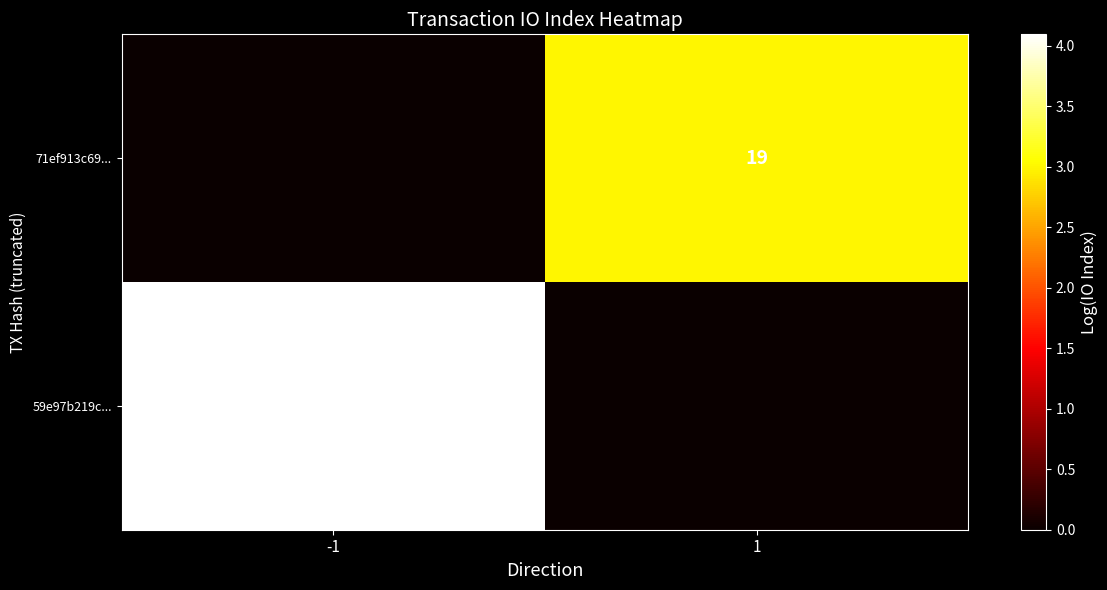

Is the value of 59e97b219c... at -1 greater than the value of 71ef913c69... at 1?

Yes